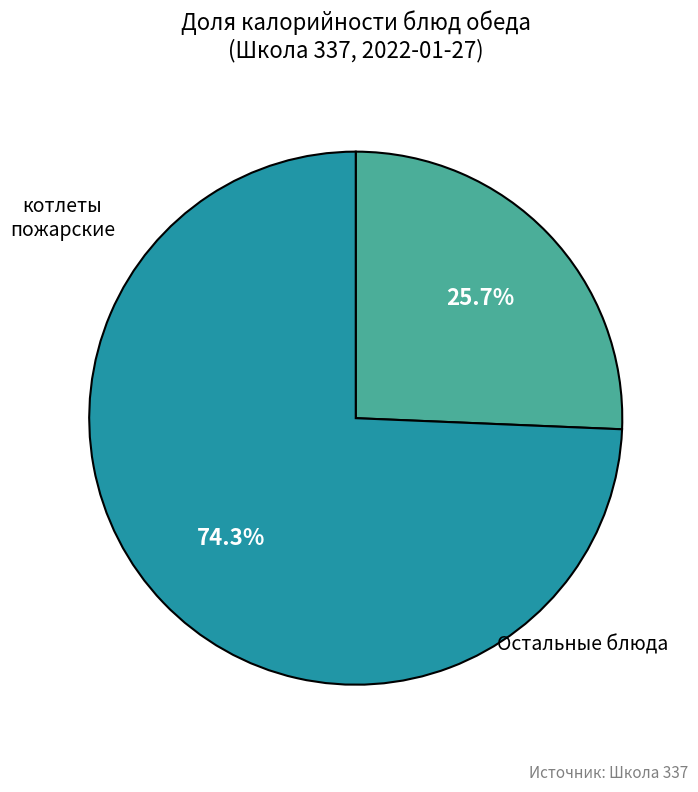

To the nearest percent, what is the difference between the largest and smallest slice percentages?

49%